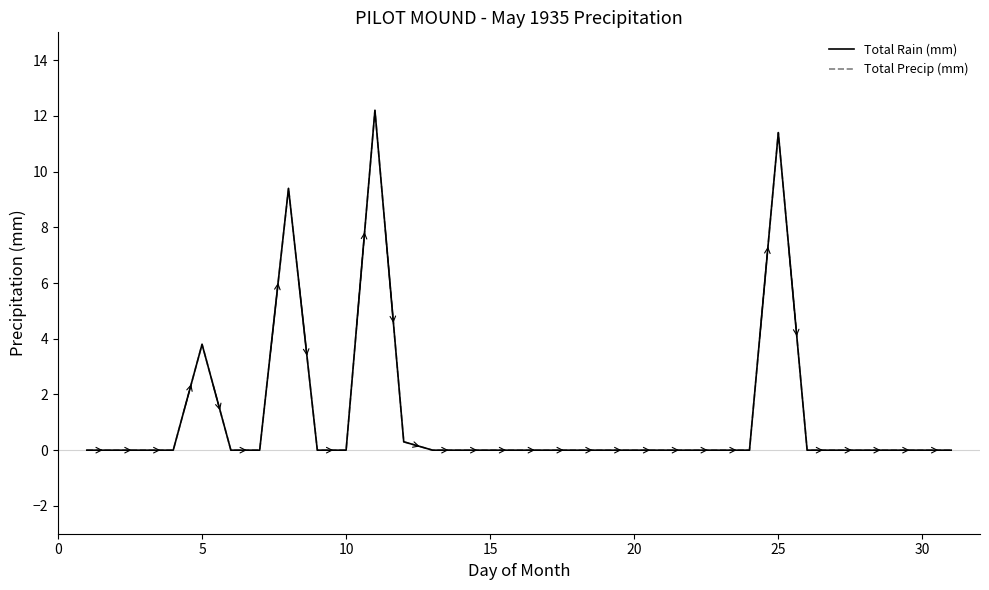

How many lines are shown in the chart?

2